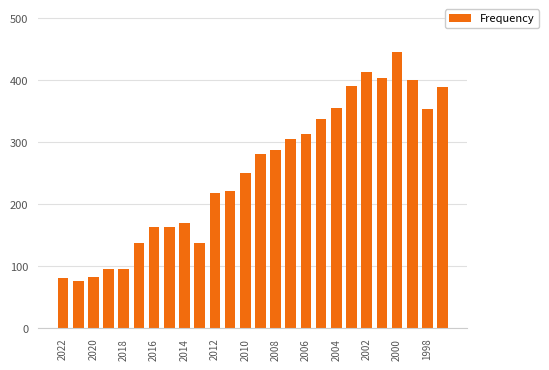

What is the difference between the maximum and minimum values?

370